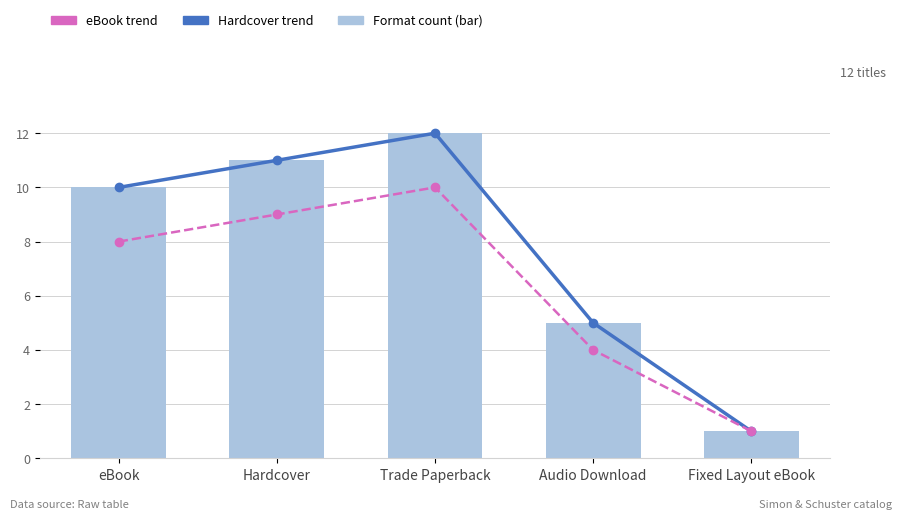

At Audio Download, list the series in order from largest to smallest.

Hardcover trend, Count (bar), eBook trend